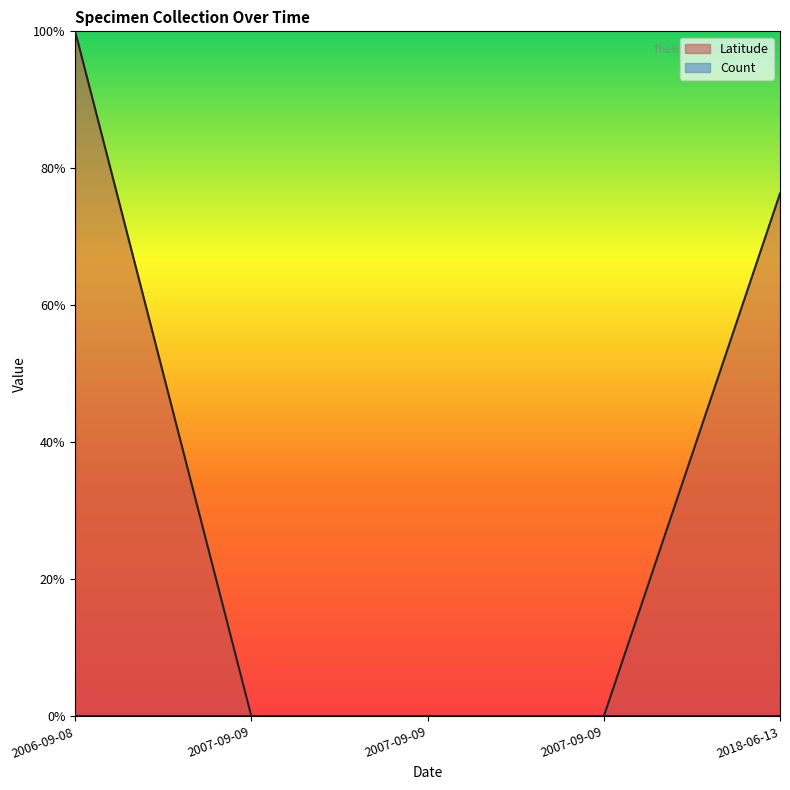

Reading right to left, what are all the values shown in this chart?

2018-06-13=0.8	2007-09-09=0.0	2007-09-09=0.0	2007-09-09=0.0	2006-09-08=1.0